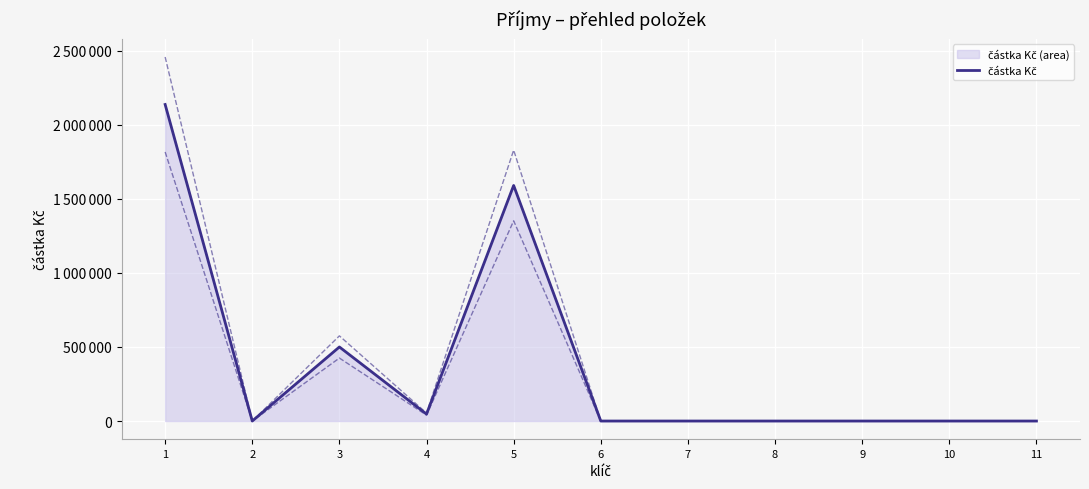

Where is the first local maximum?

3